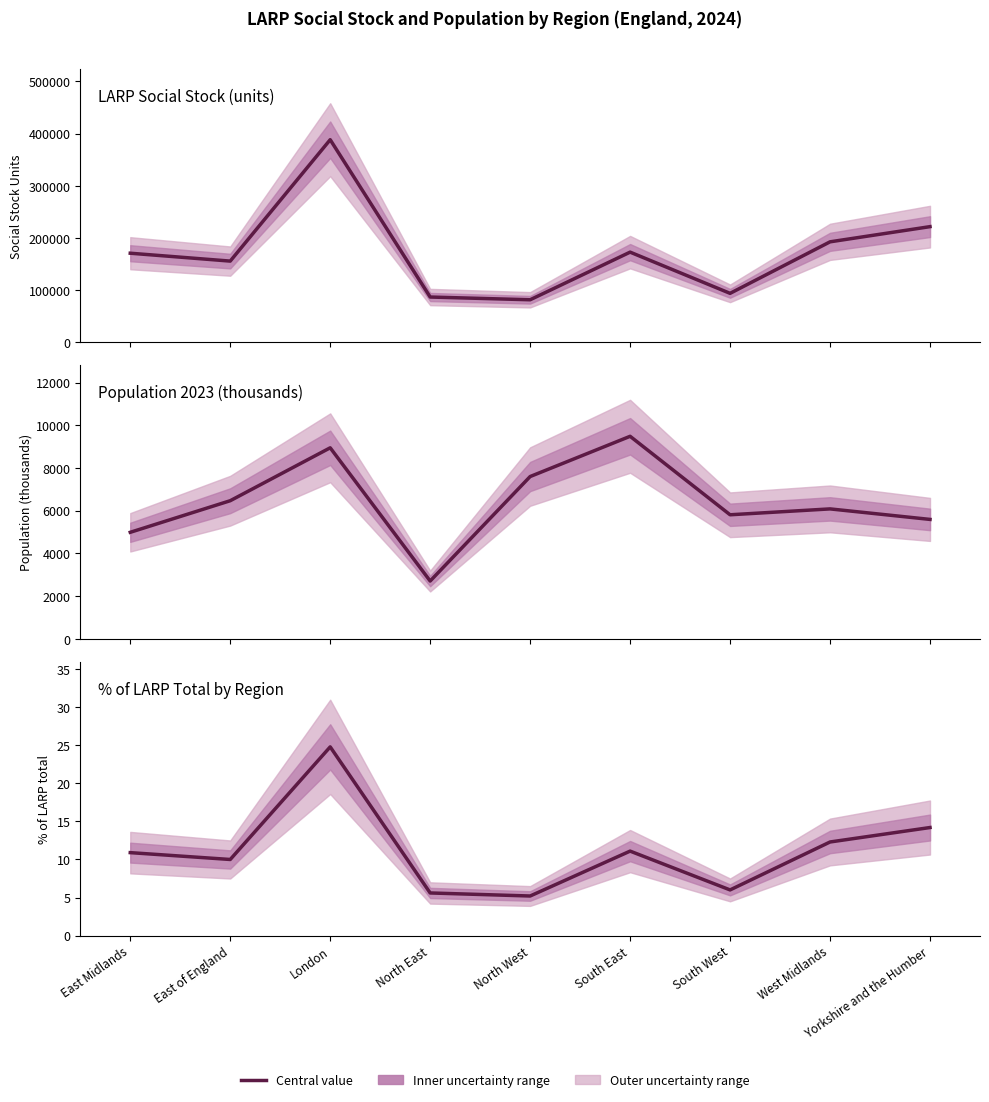

How many interior local peaks does the LARP social stock (units) series have?

2